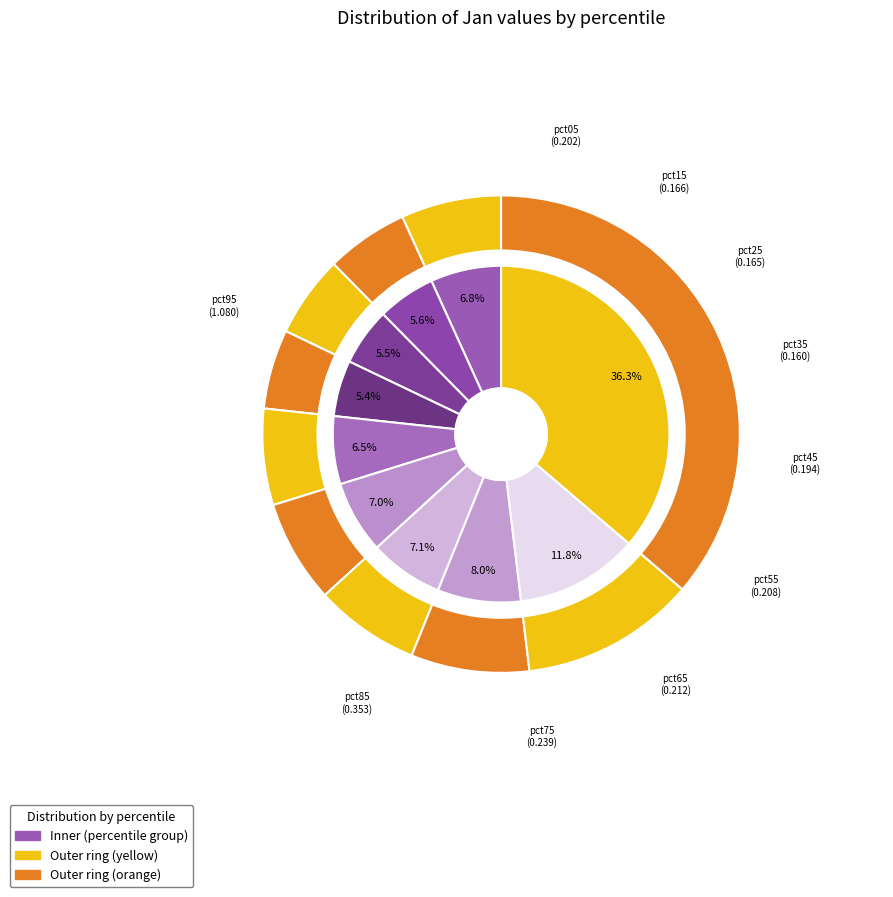

Count the number of slices in the pie.

10